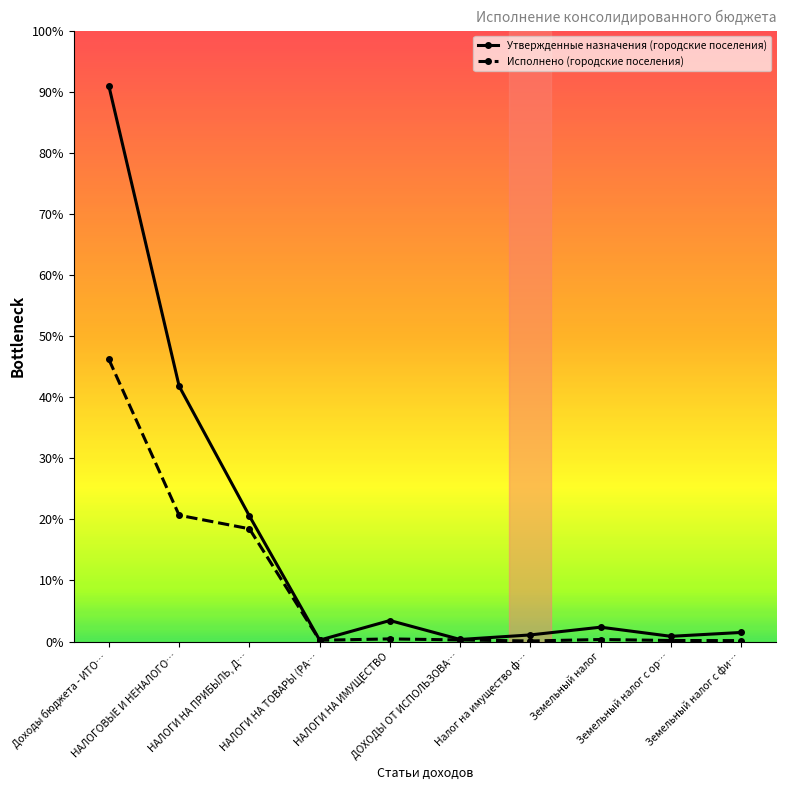

True or false: Исполнено (городские поселения) and Утвержденные назначения (городские поселения) intersect in this chart.

False